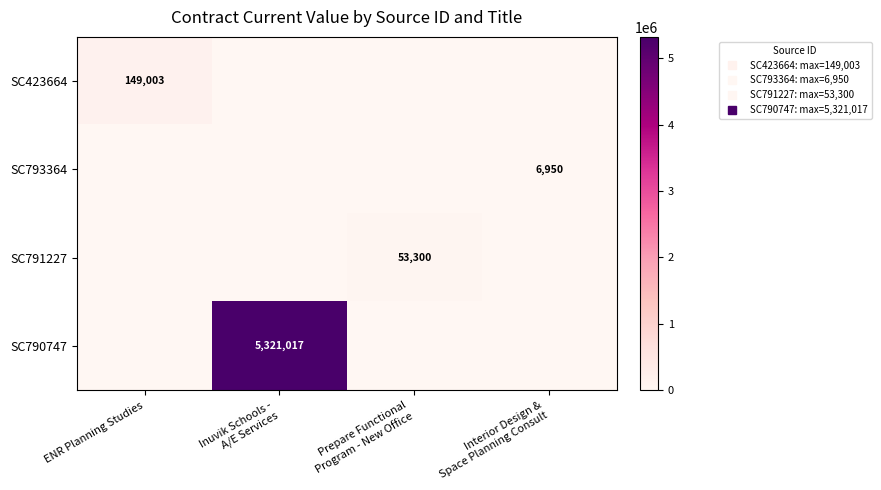

Rank the categories by SC793364 value from highest to lowest.

Interior Design & Space Planning Consult, ENR Planning Studies, Inuvik Schools - A/E Services, Prepare Functional Program - New Office